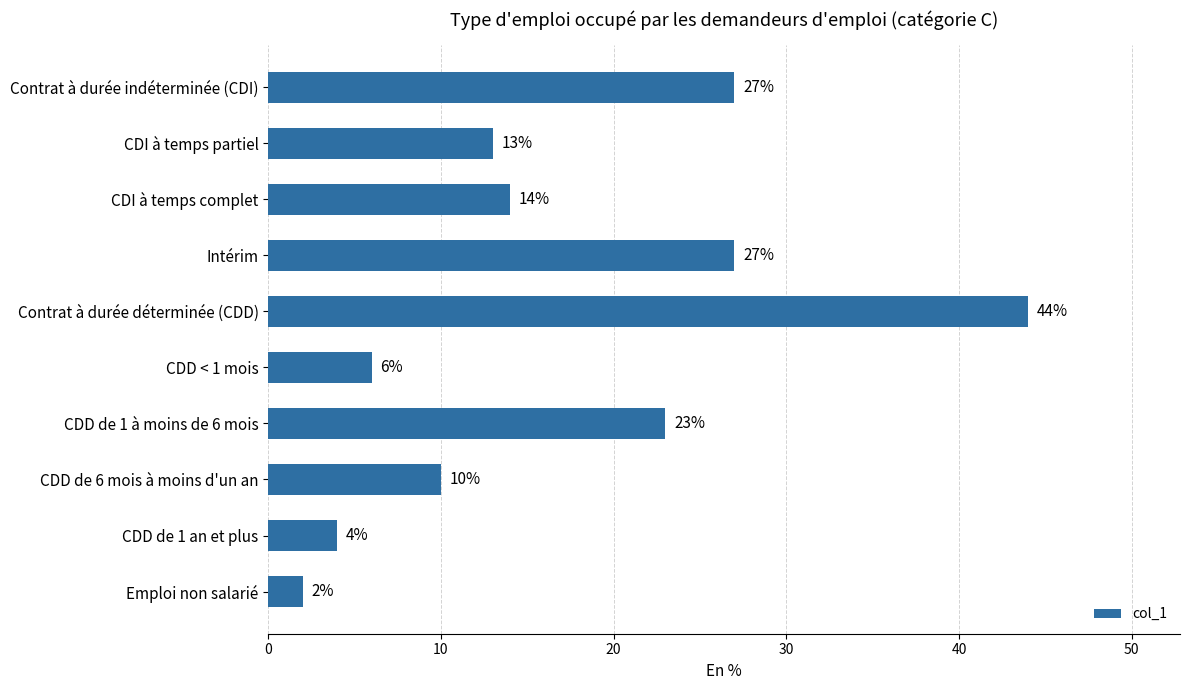

What is the sum of all values?

170.0